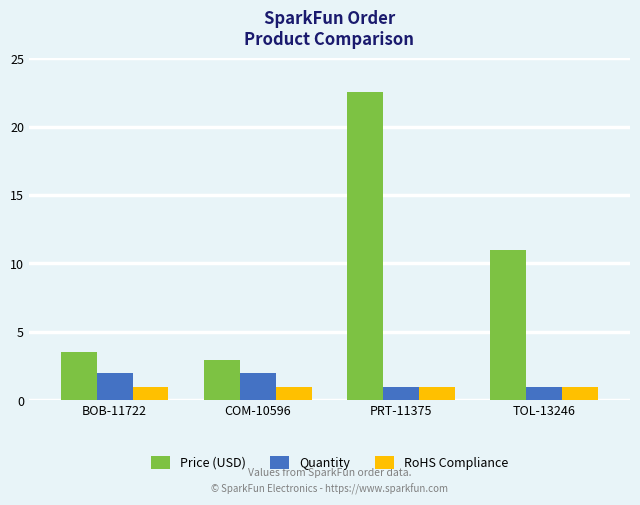

At which label is Price (USD) closest to 12?

TOL-13246